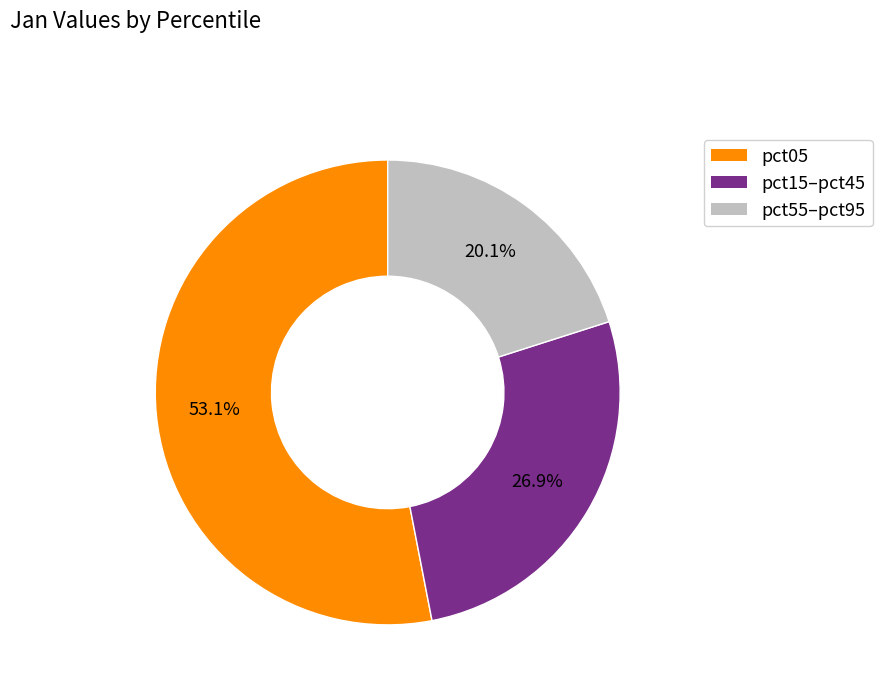

Is there any slice that represents more than half of the pie?

Yes